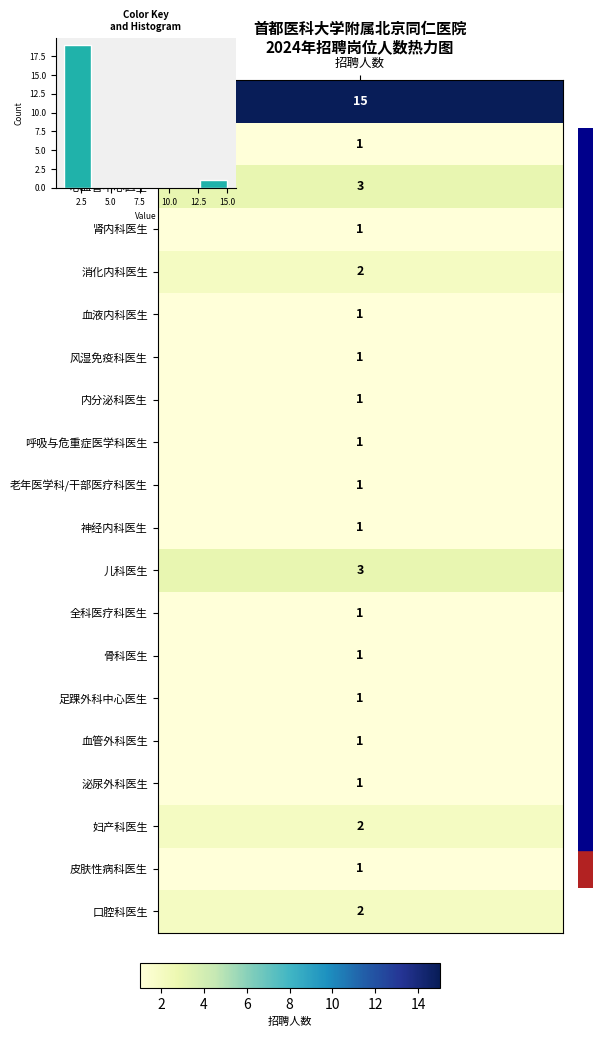

What is the greatest value displayed?

19